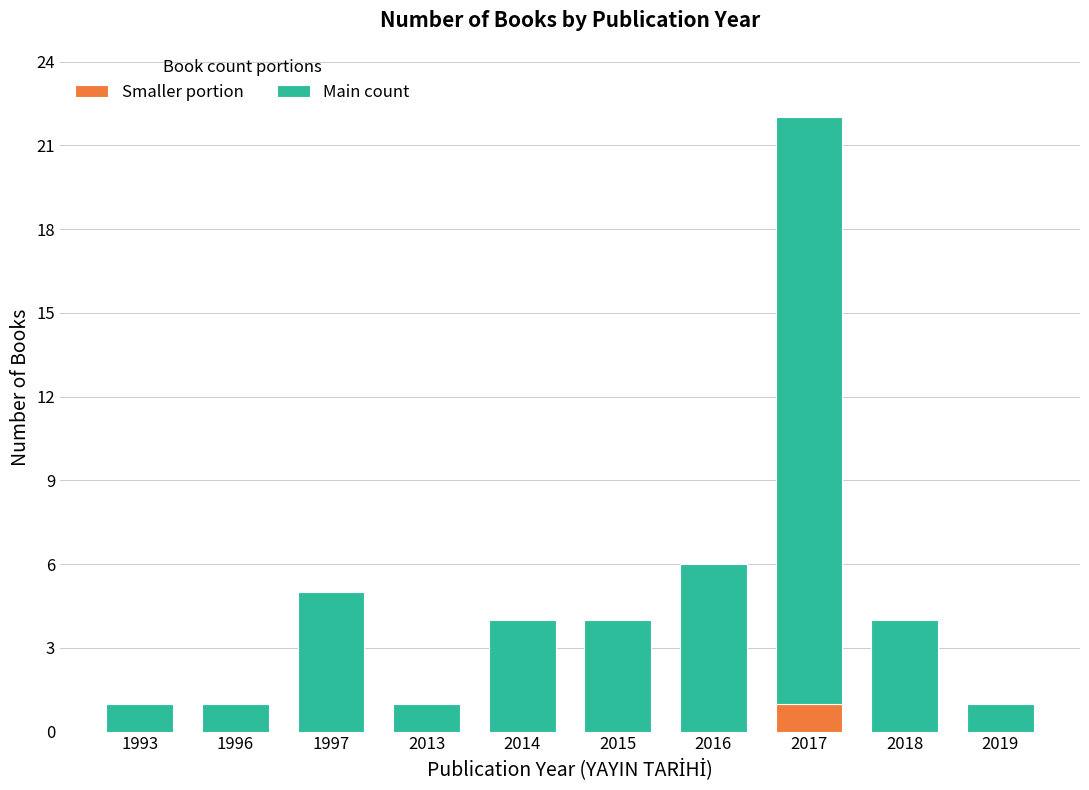

Is it true that Smaller portion equals 0 at 2013?

True